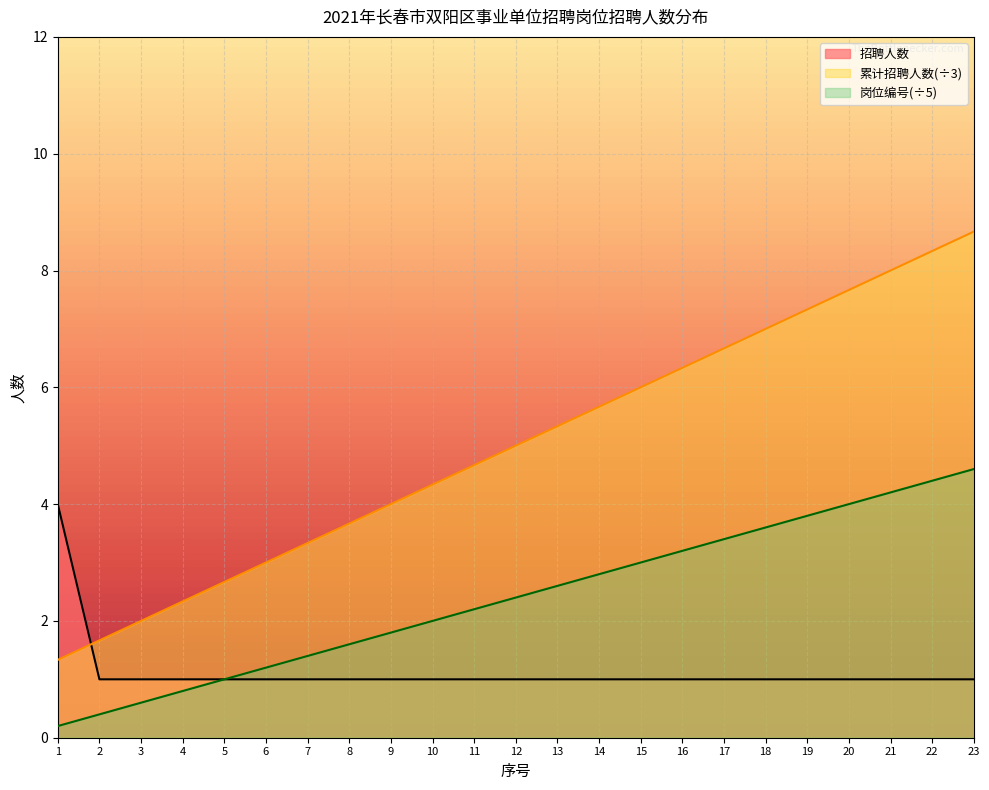

How many lines are shown in the chart?

3